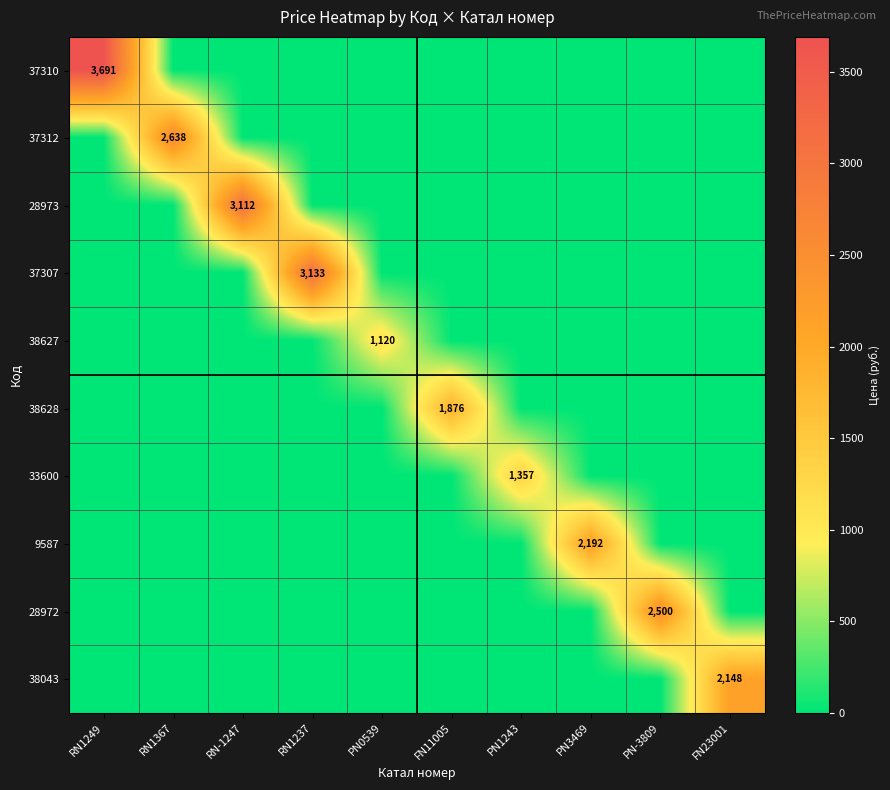

At which category is the sum across all series the highest?

RN1249